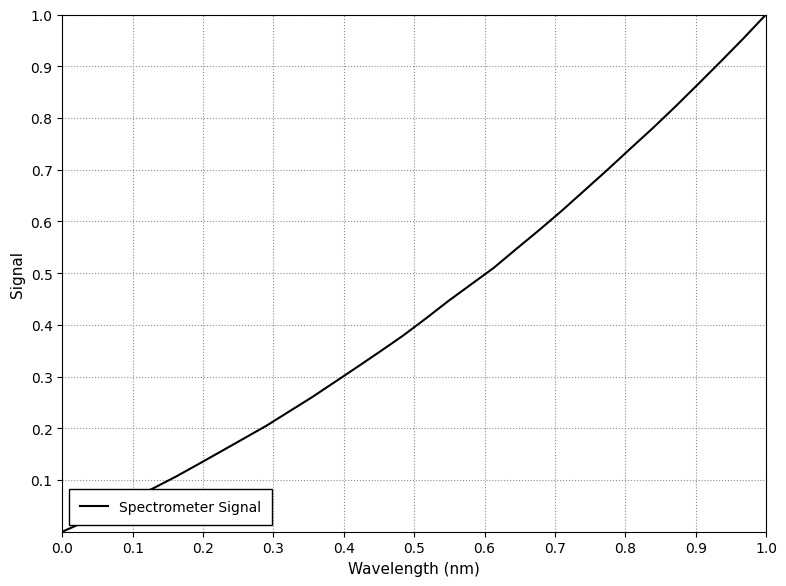

What is the sum of all values?

13.8